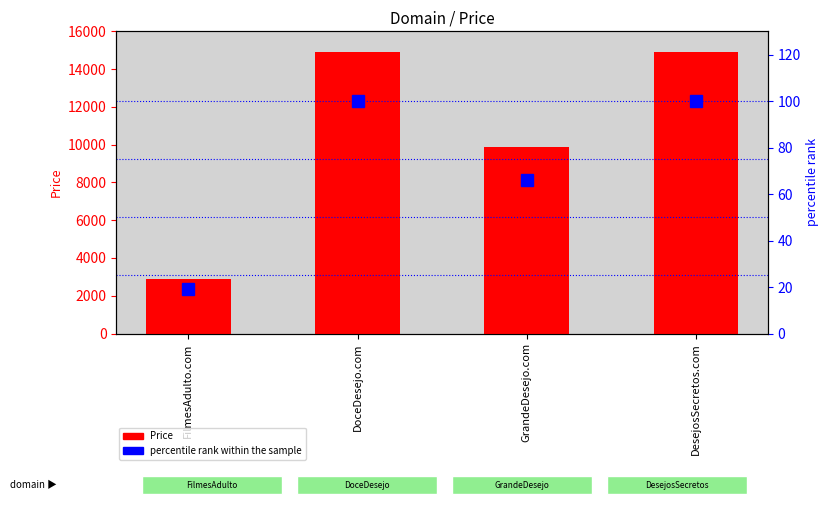

What is the smallest value displayed?

19